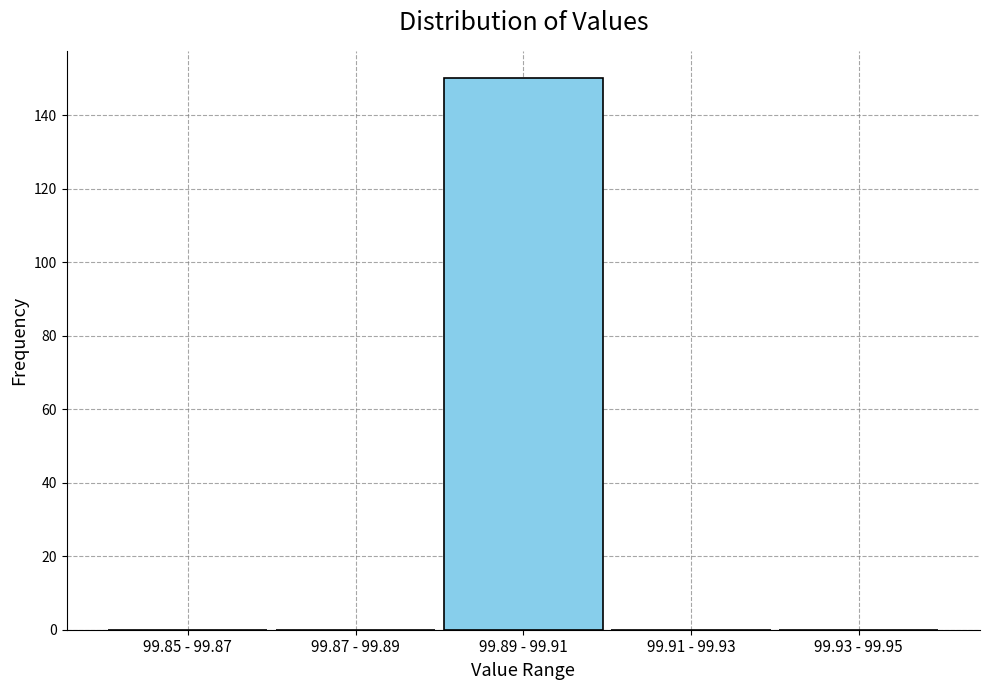

Reading left to right, extract all data points from this chart.

99.85 - 99.87=0	99.87 - 99.89=0	99.89 - 99.91=150	99.91 - 99.93=0	99.93 - 99.95=0